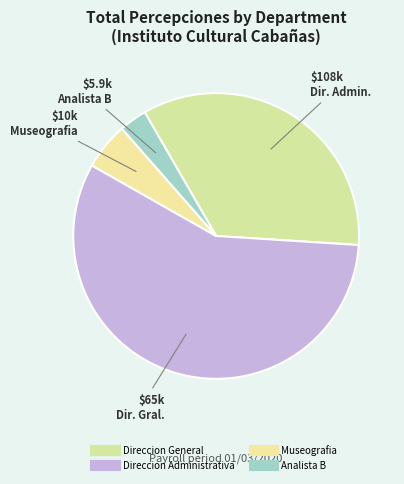

How many segments does this pie chart have?

4